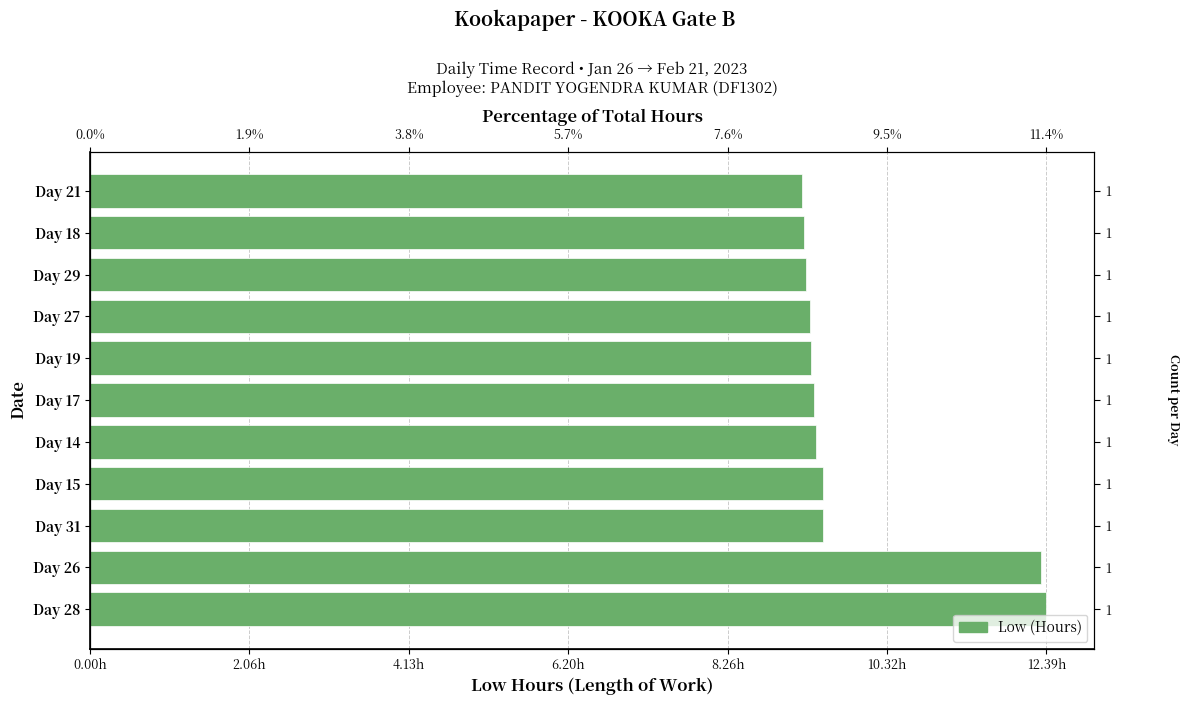

What value does the data have at Day 28?

12.4